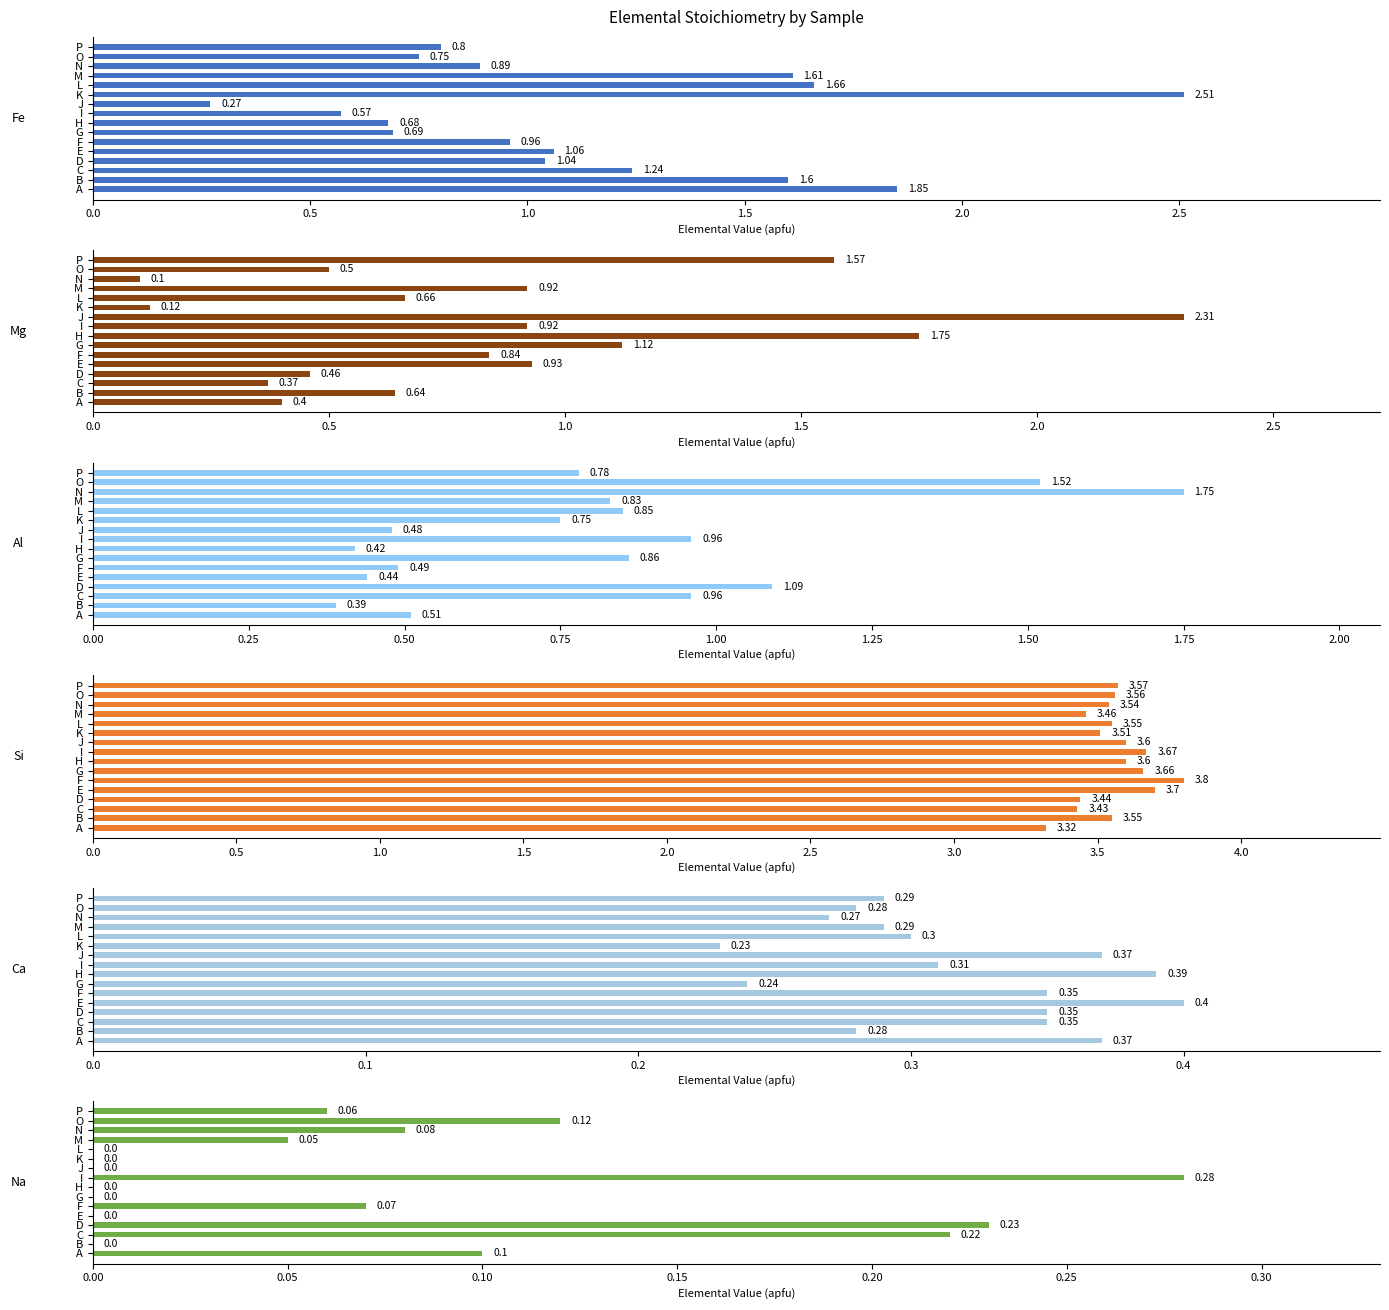

Which series has the largest range (max minus min)?

Fe